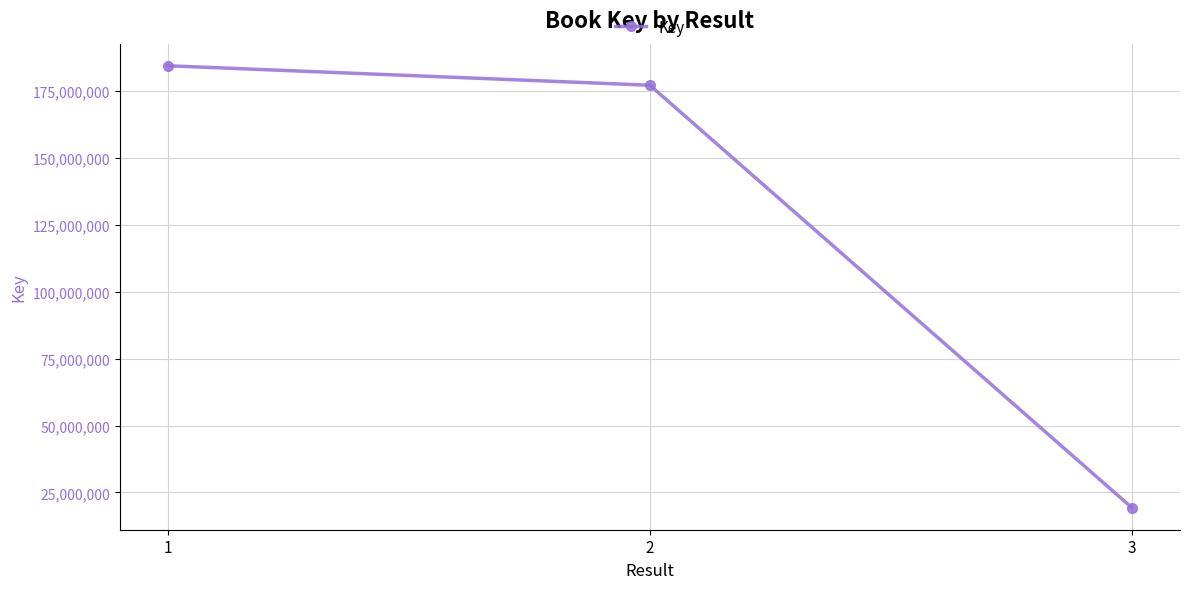

Which category has the lowest value across all series?

3